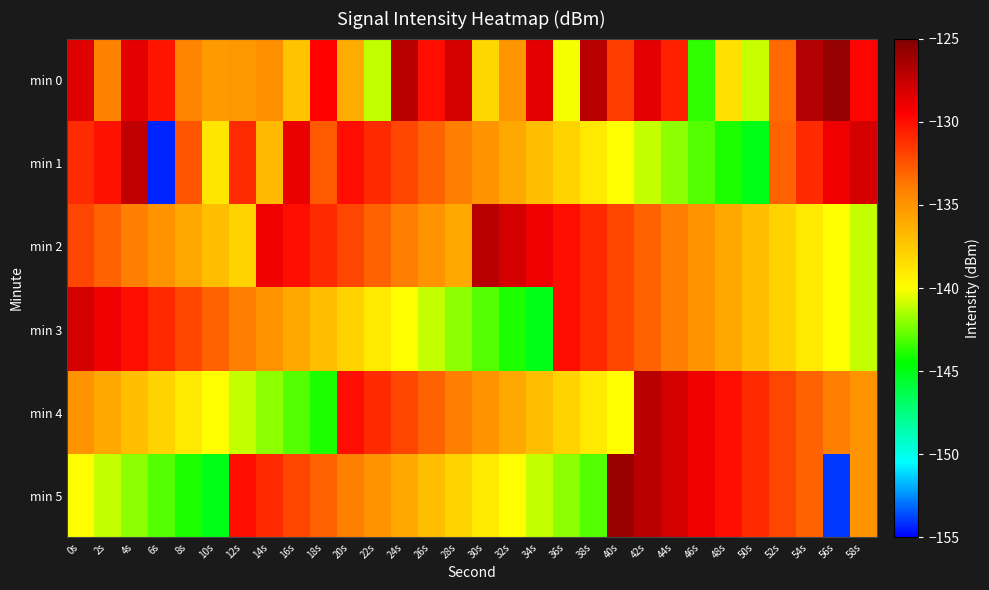

List the series in order of their peak value, highest first.

min 0, min 5, min 2, min 4, min 1, min 3